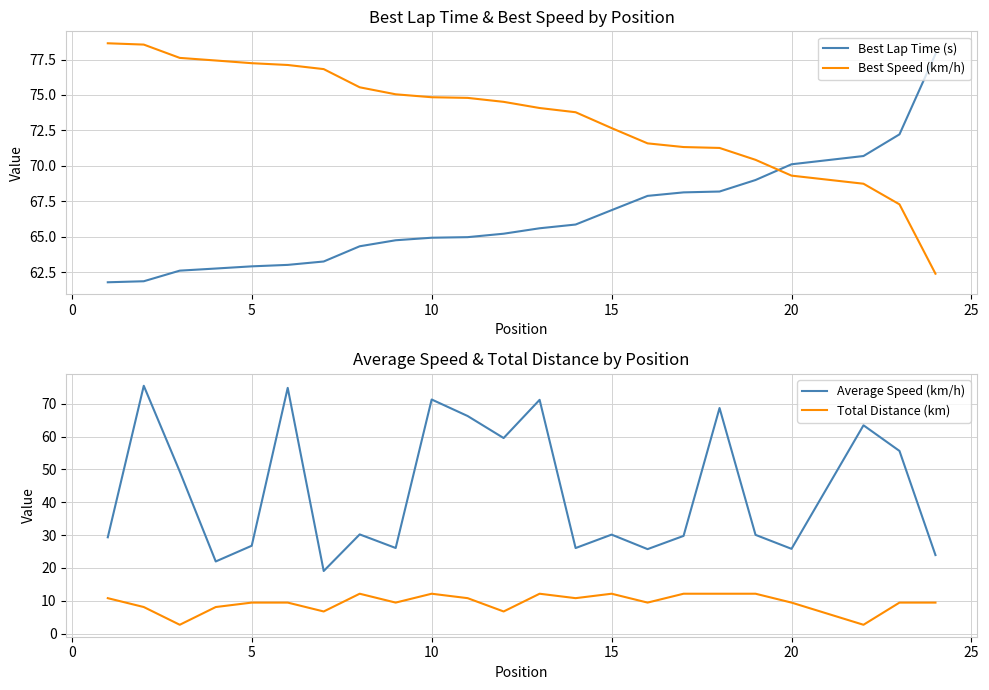

Which series ends up on top after the final intersection of Average Speed (km/h) and Best Lap Time (s)?

Best Lap Time (s)